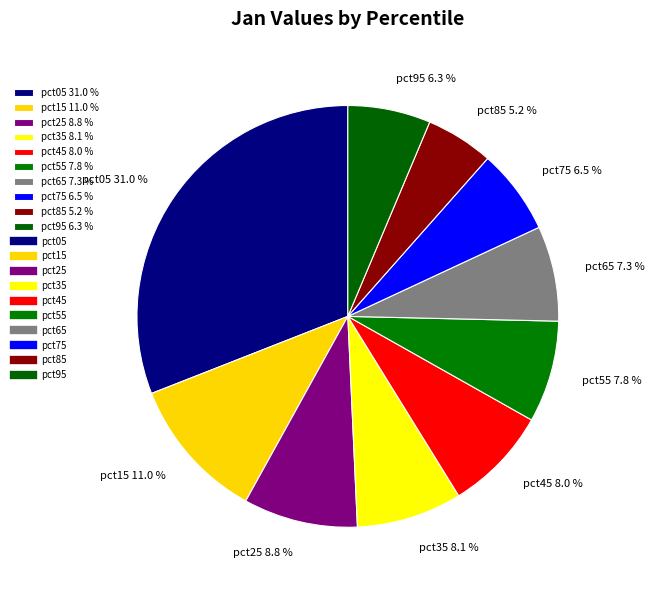

Between pct05 31.0 % and pct85 5.2 %, which is larger?

pct05 31.0 %